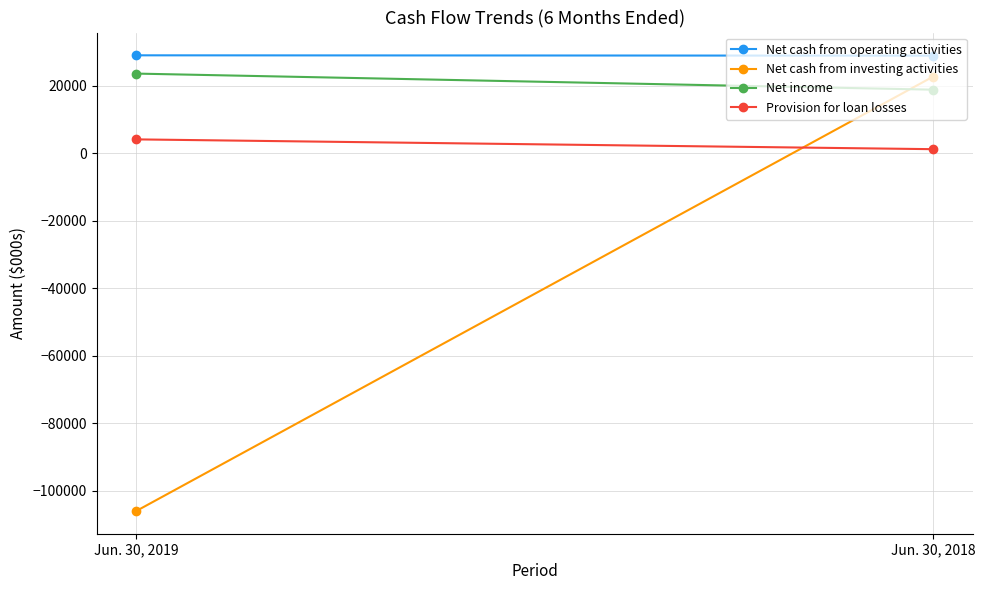

What is the difference between the highest and lowest values at Jun. 30, 2018?

27693